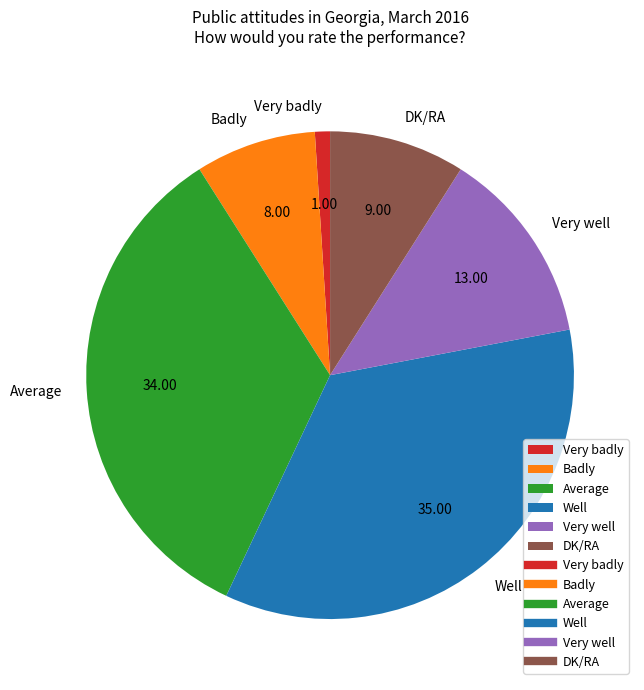

Is Well the majority of the pie?

No